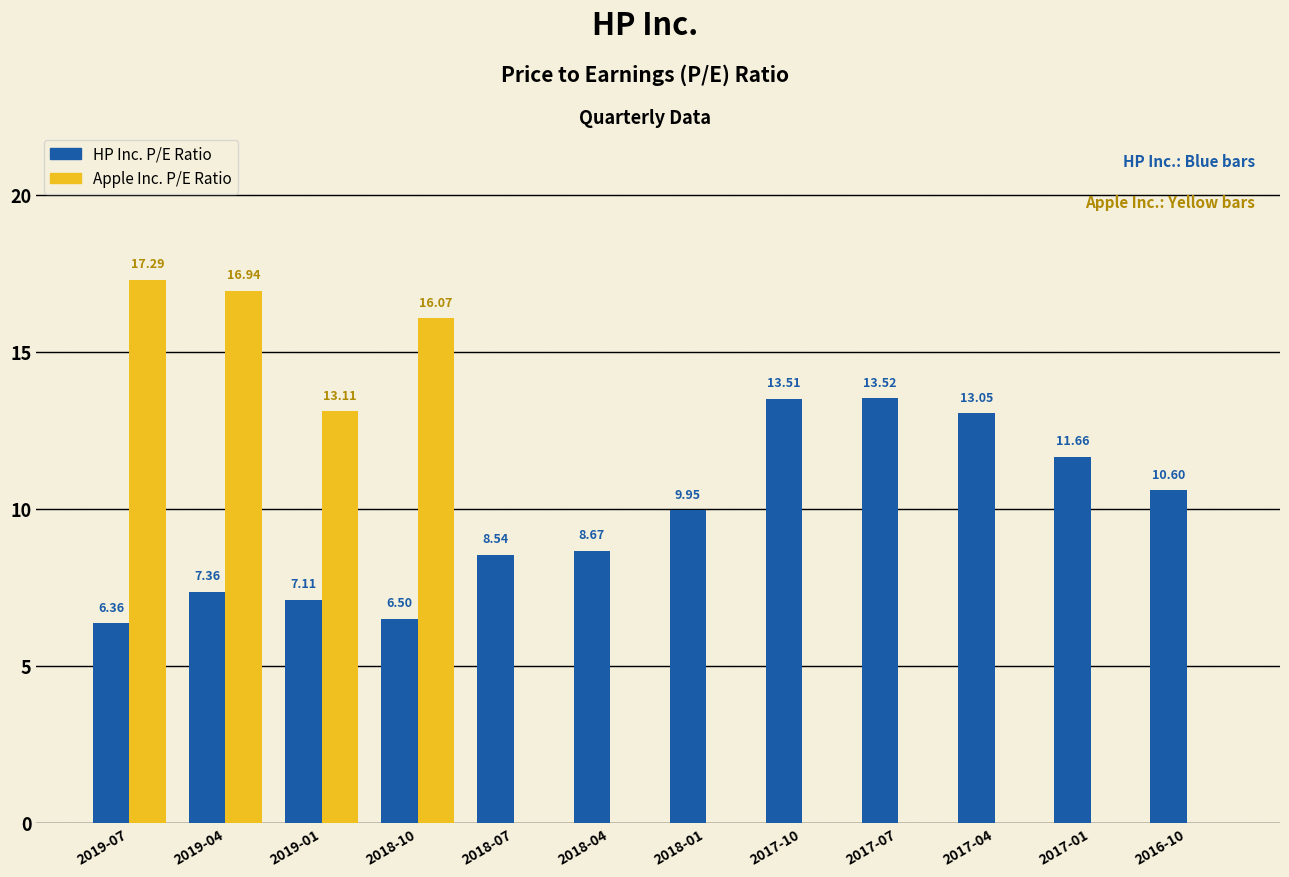

Is it true that HP Inc. P/E Ratio equals 22.2 at 2017-04?

False